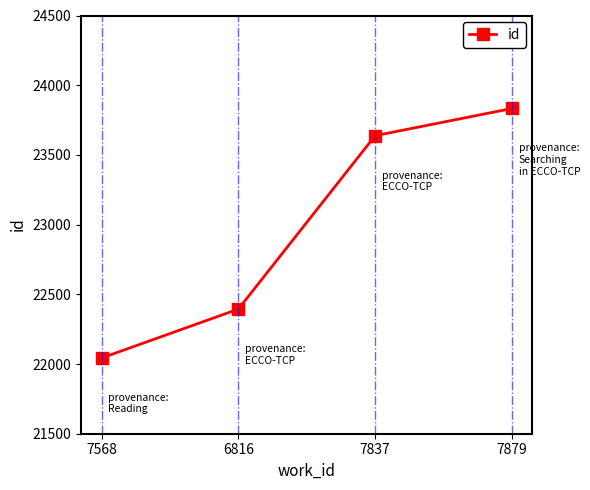

The value at 7568 is 22043. True or false?

True